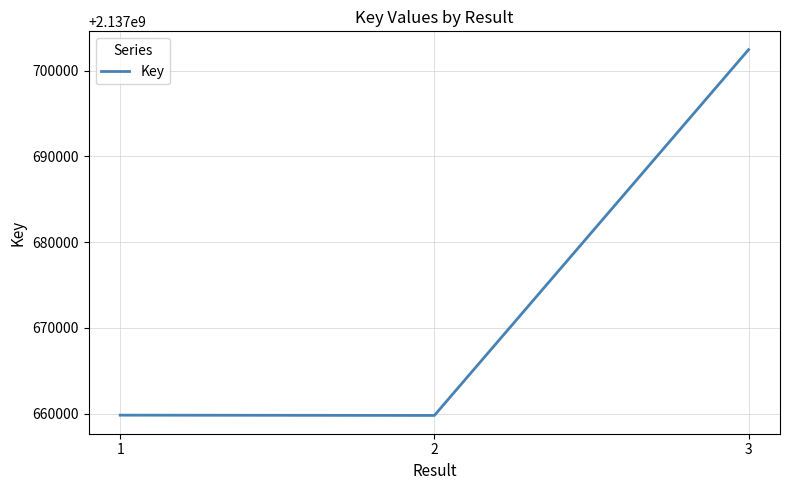

Is it true that the value at 2 is 3034567421?

False